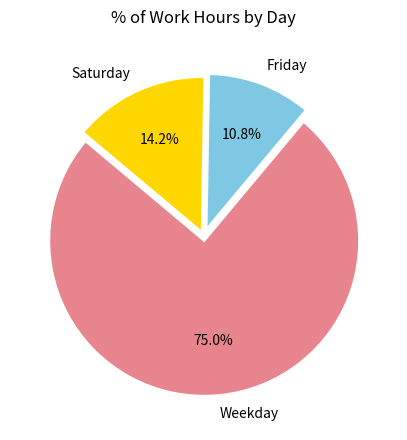

What is the total percentage of Saturday and Friday?

25.0%